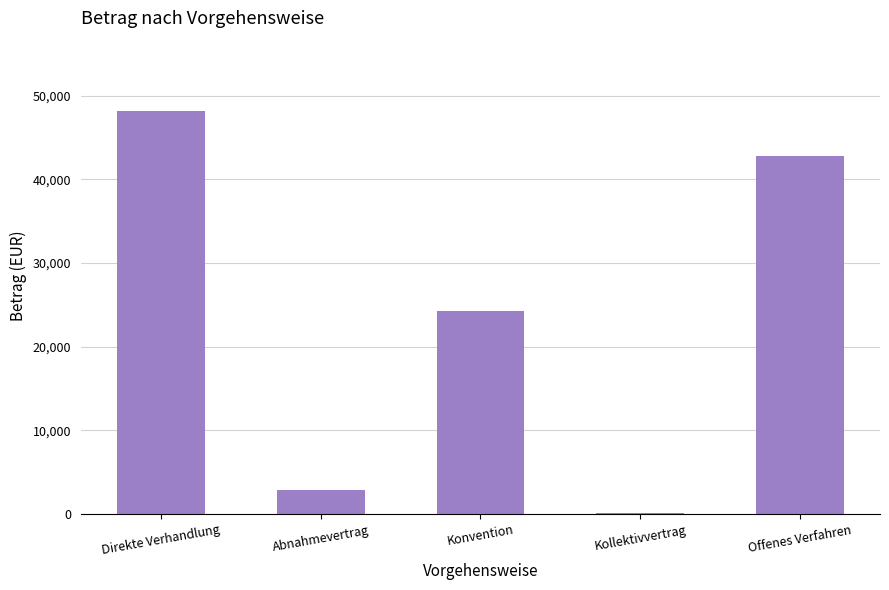

True or false: the data shows 2856.3 at Abnahmevertrag.

True